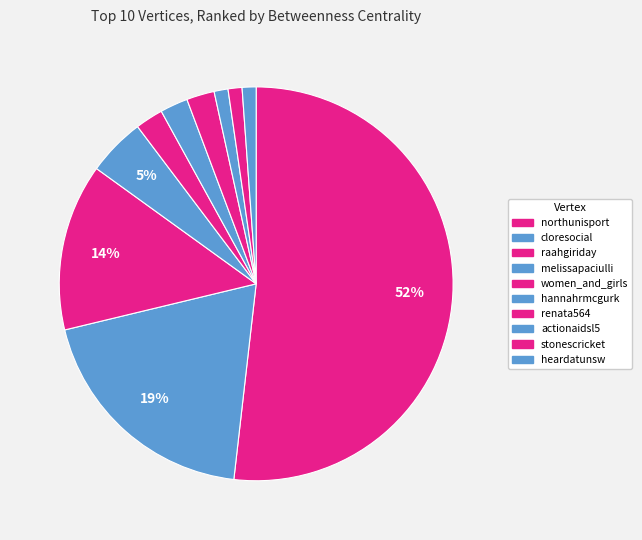

Which slice is the smallest?

actionaidsl5